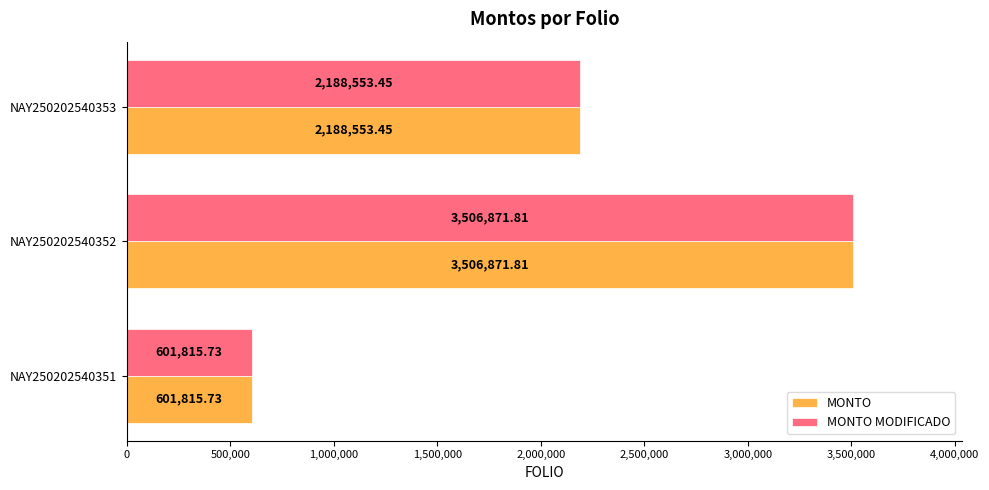

What is the total value across all series at NAY250202540353?

4377106.9